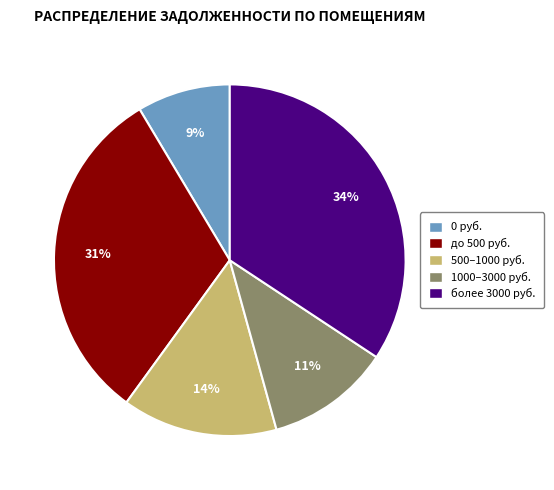

To the nearest percent, what is the average slice percentage?

20%